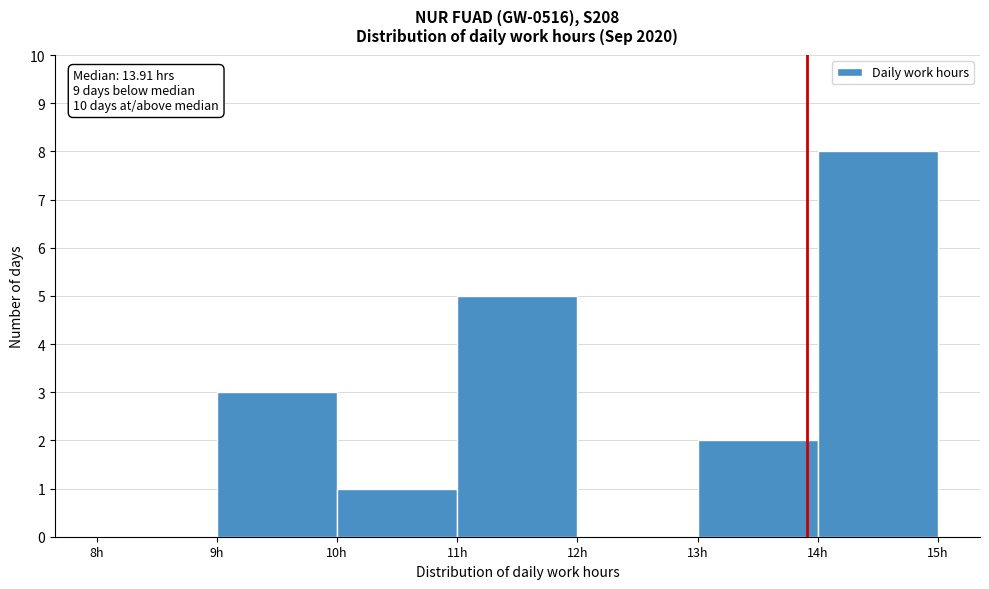

Which range on the x-axis has the tallest bar?

14 to 15